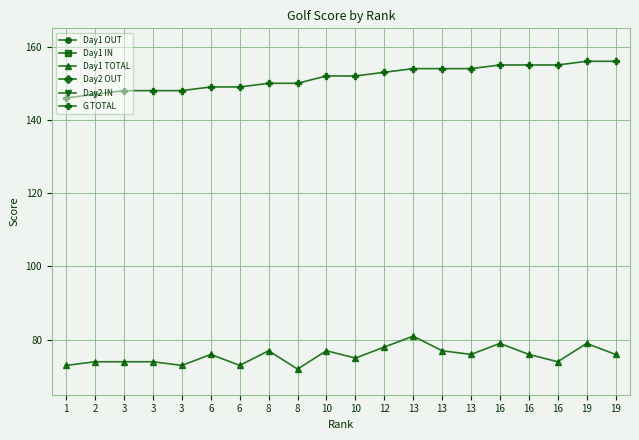

At which label does Day1 TOTAL first exceed 76?

8